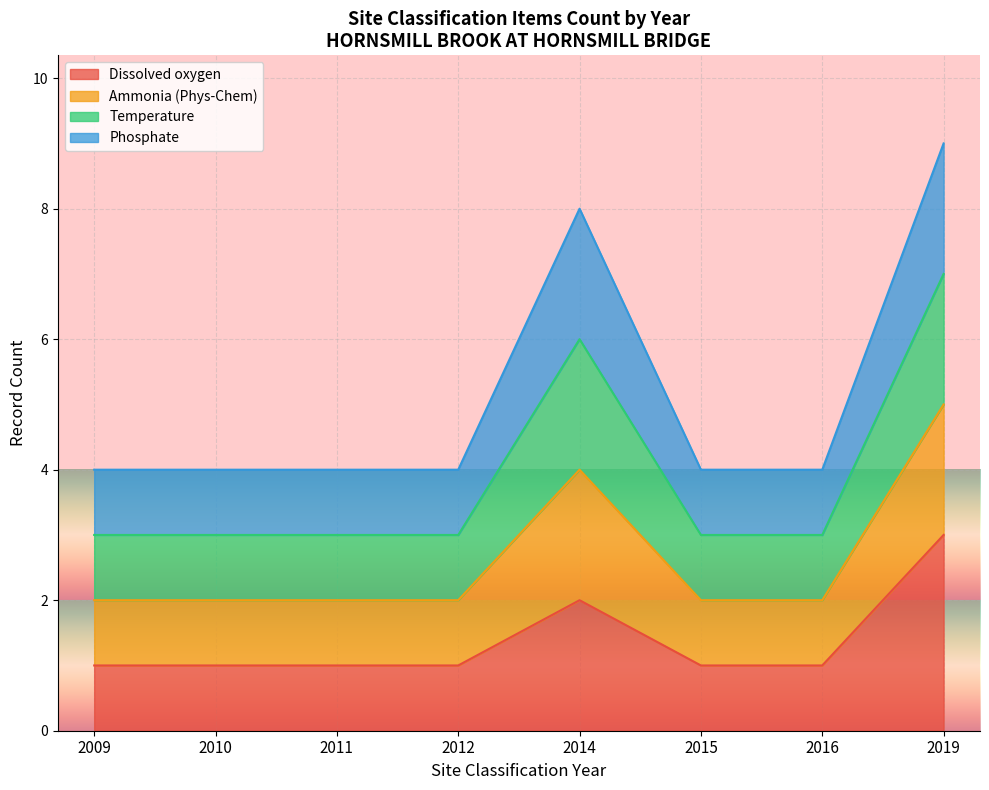

At which category does the chart reach its peak across all series?

2019